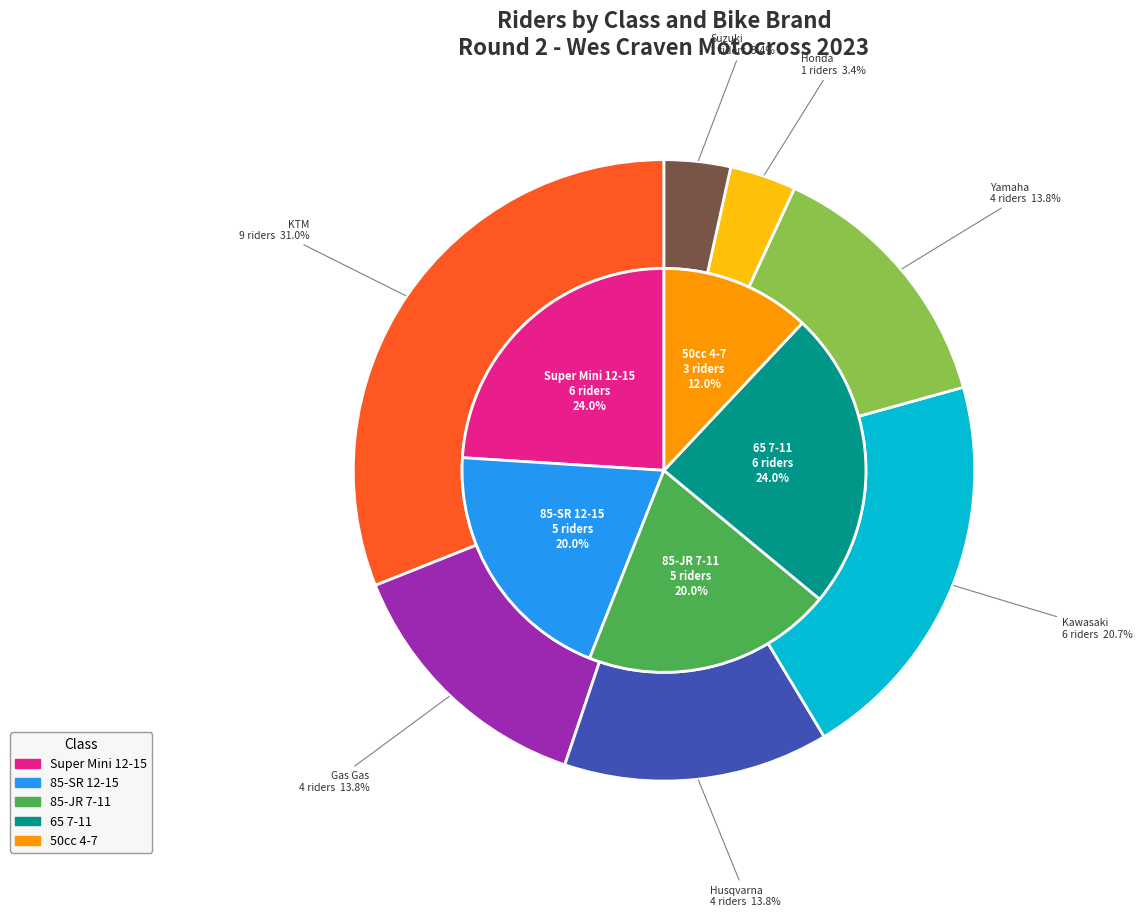

Count the number of slices in the pie.

9